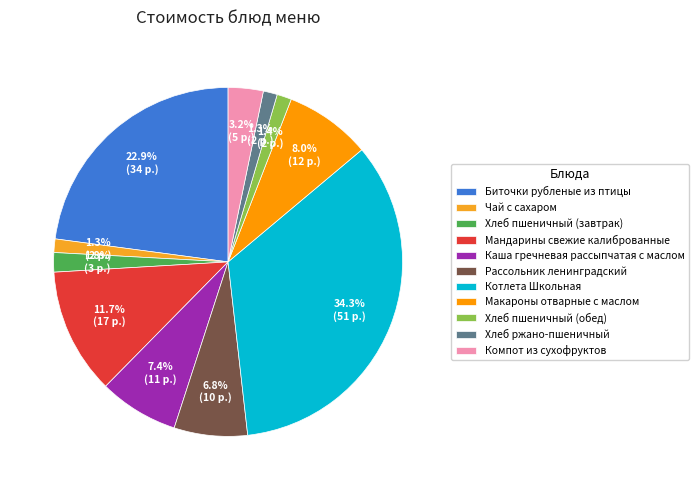

How many segments does this pie chart have?

11